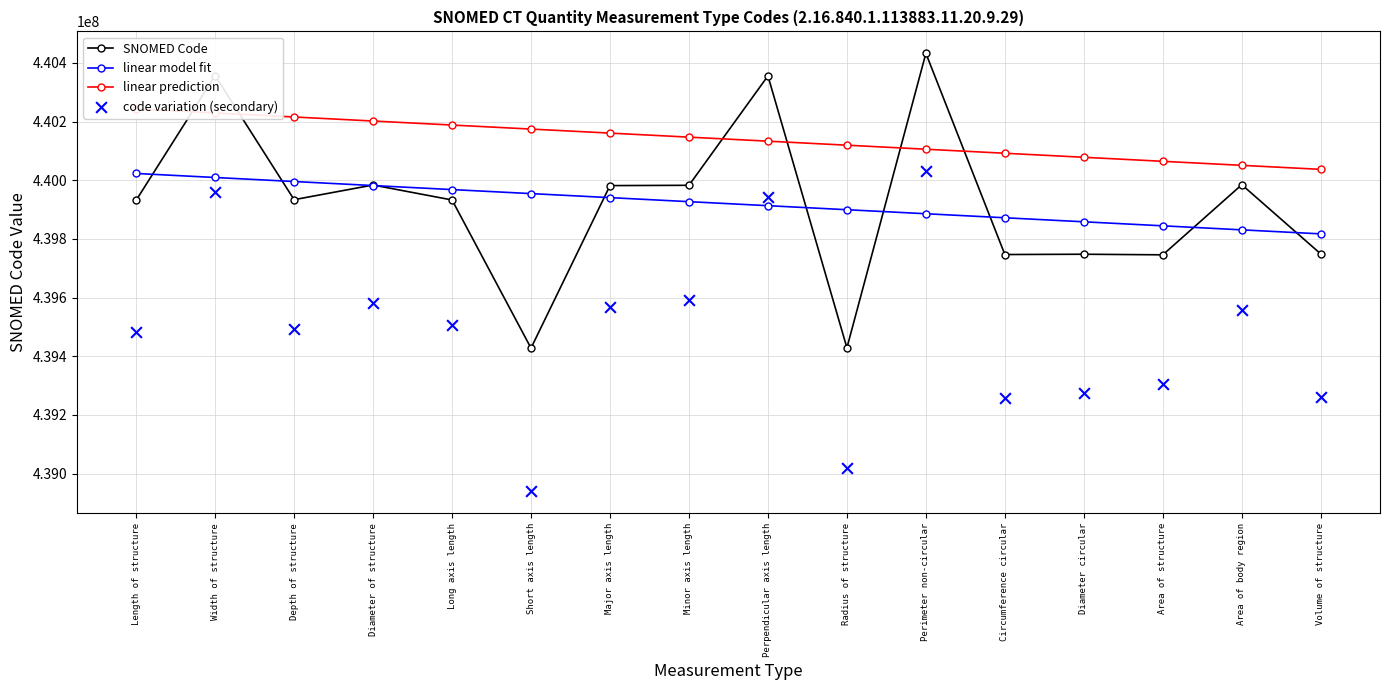

At how many categories does at least one series exceed 440310289?

3